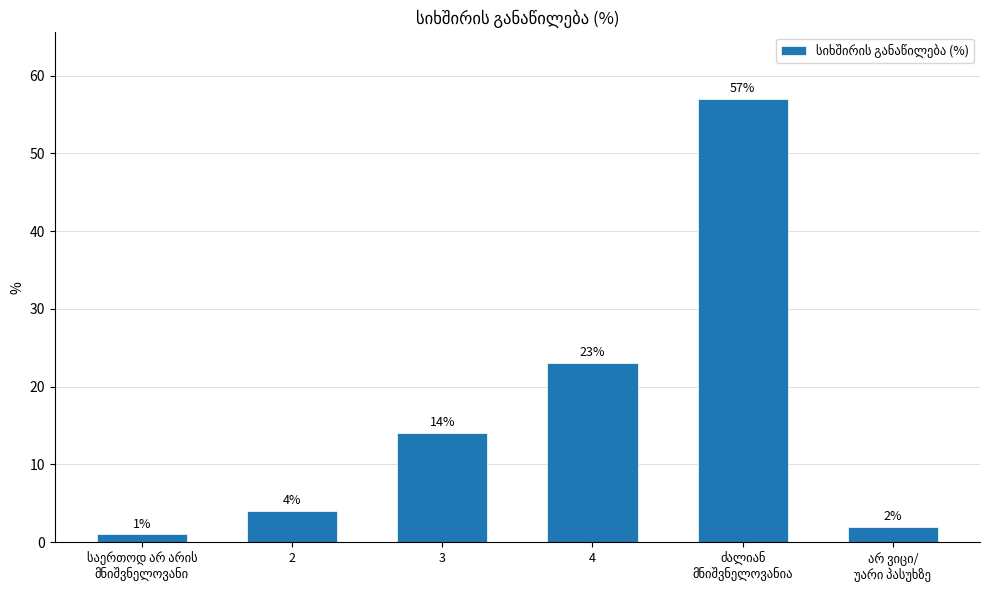

Are the bars horizontal?

No